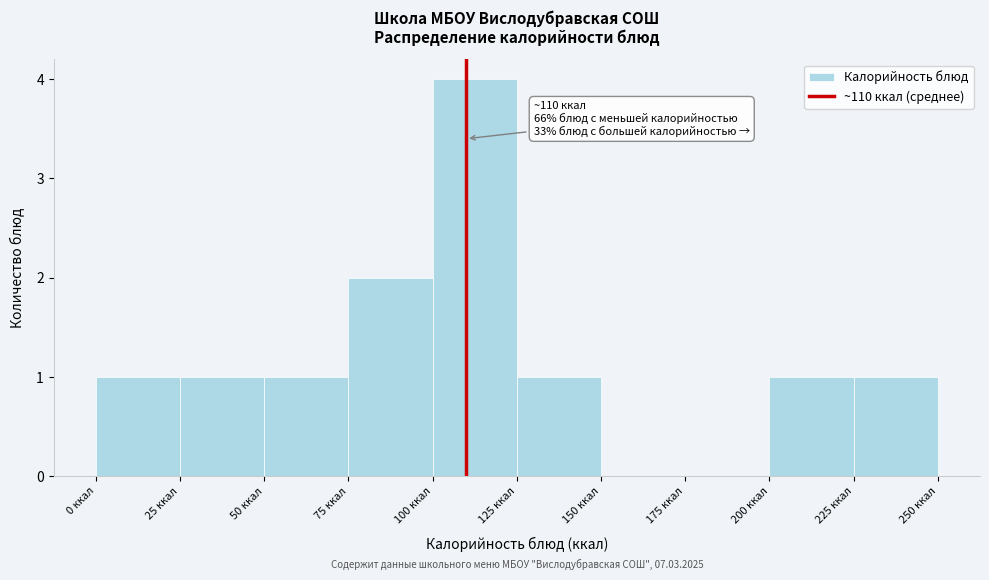

Which range on the x-axis has the tallest bar?

100 to 125